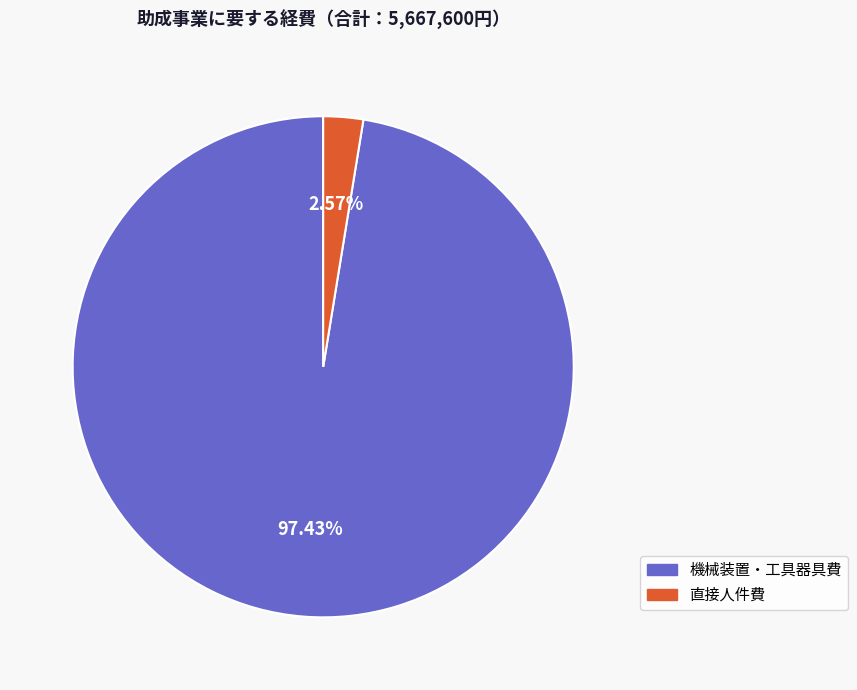

What portion of the pie excludes 直接人件費?

97.4%